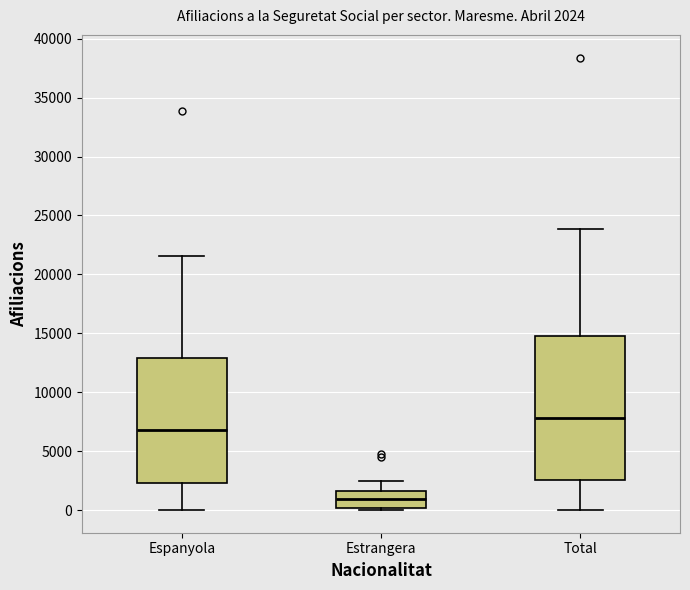

Which box's median line is the highest?

Total